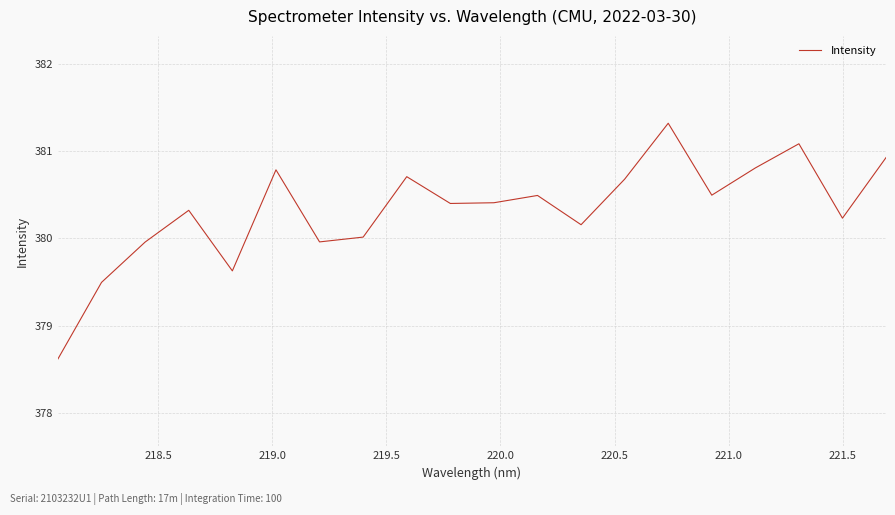

What is the greatest value displayed?

381.3